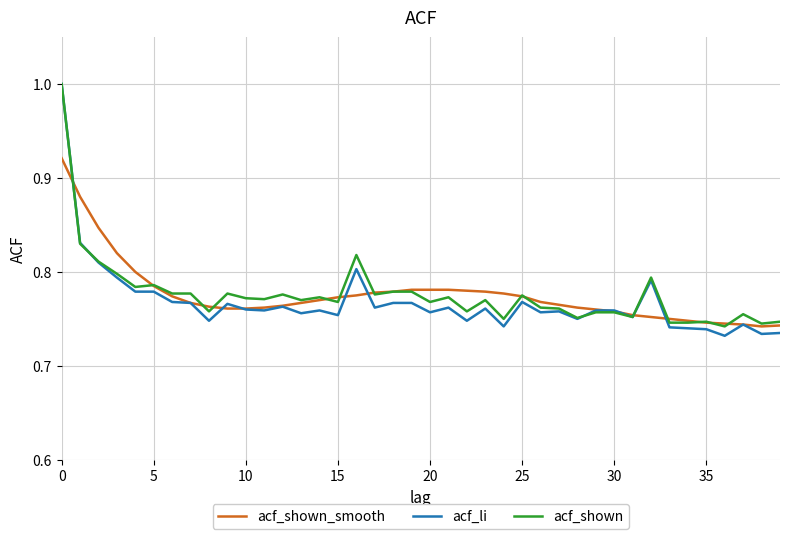

Which series has the widest spread of values?

acf_li